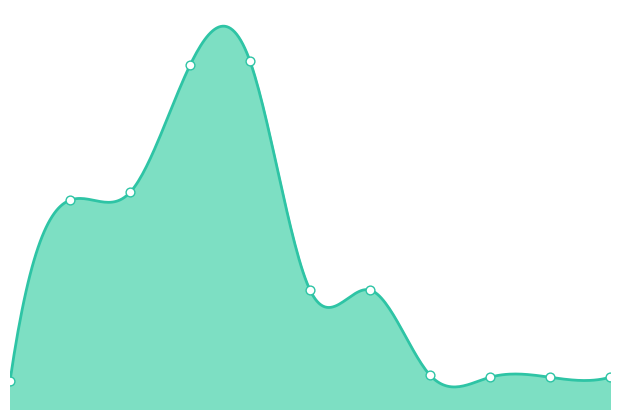

What is the ratio of the value at 2030 to the value at 2020?

1.1